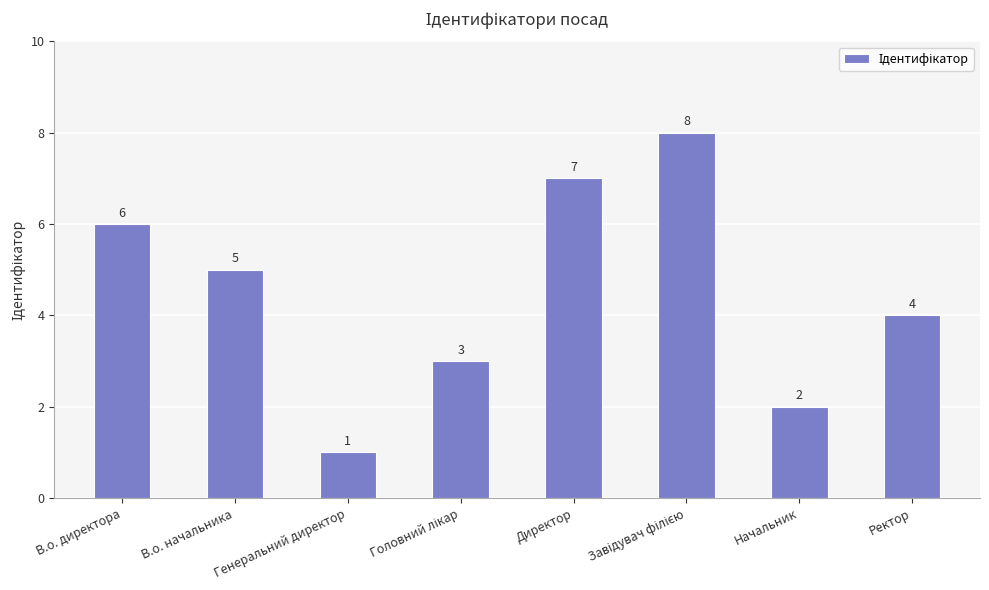

At which label is the value closest to 4?

Ректор